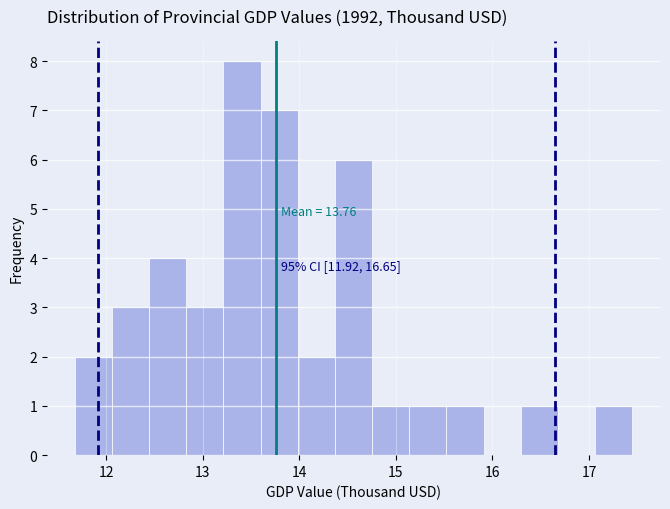

Read against the x-axis, roughly where is the centre of the tallest bar?

13.4